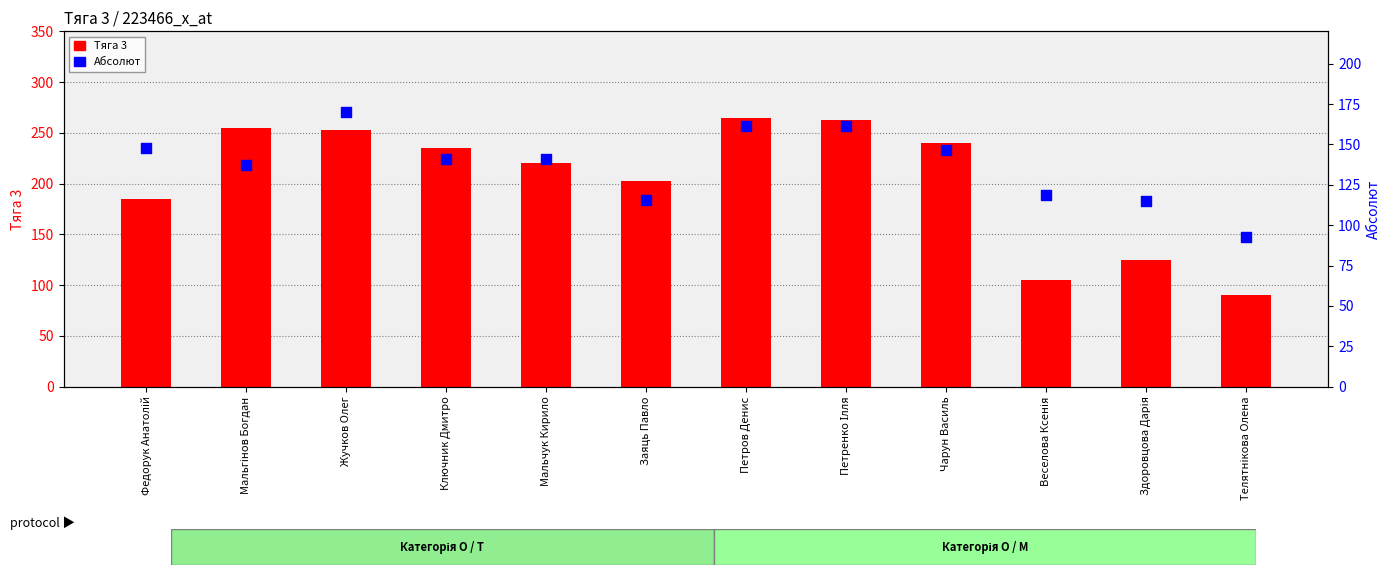

Which series reaches the maximum Y coordinate?

Тяга 3